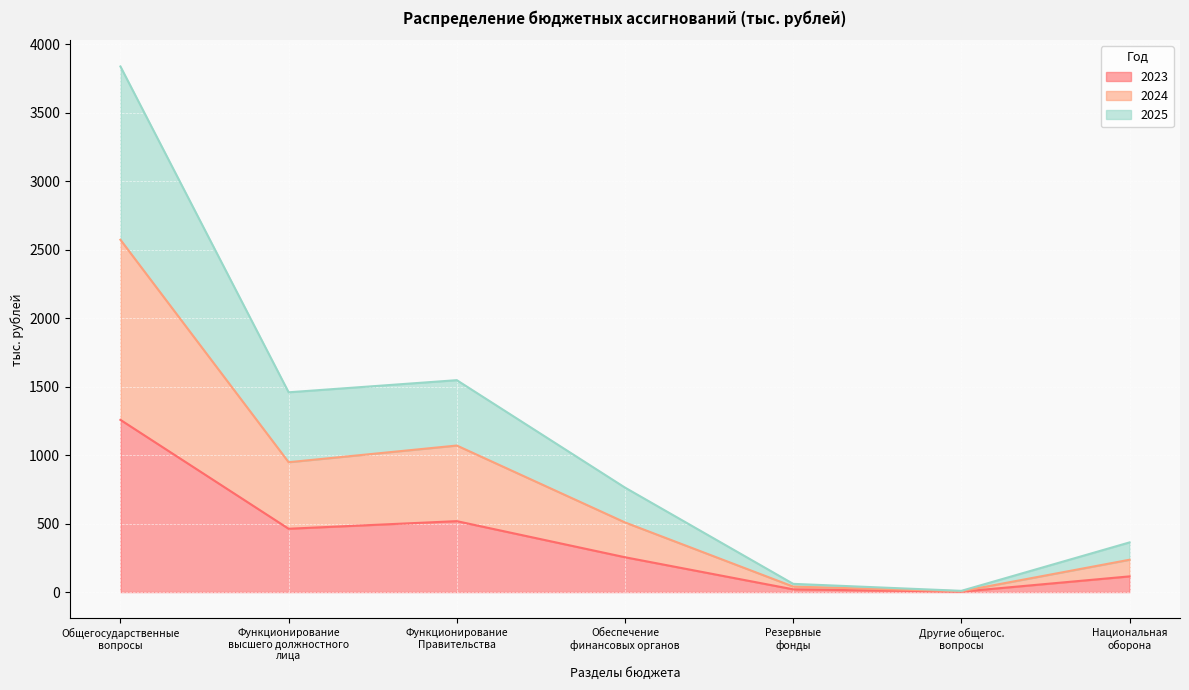

How many lines are shown in the chart?

3